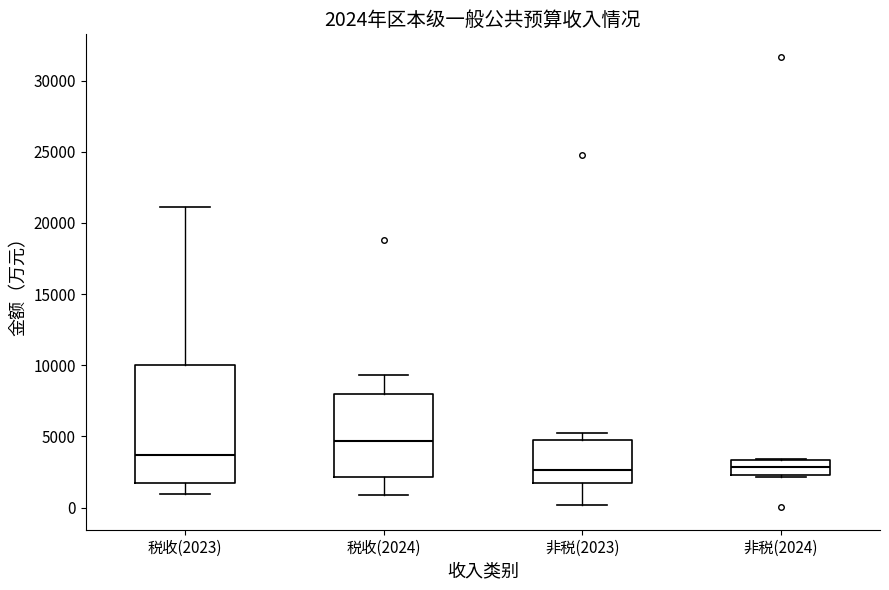

Which box is the tallest, from its lower edge to its upper edge?

税收(2023)